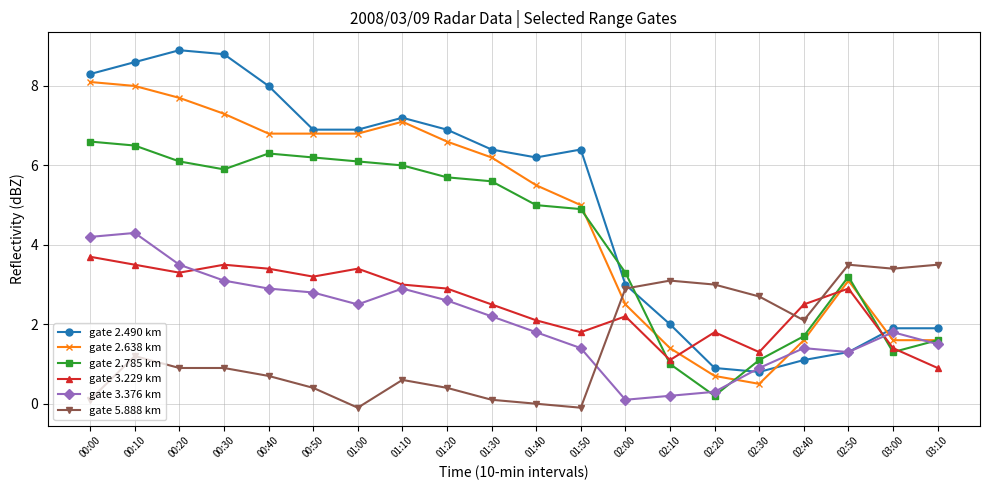

What is the lowest value of the gate 2.638 km series?

0.5